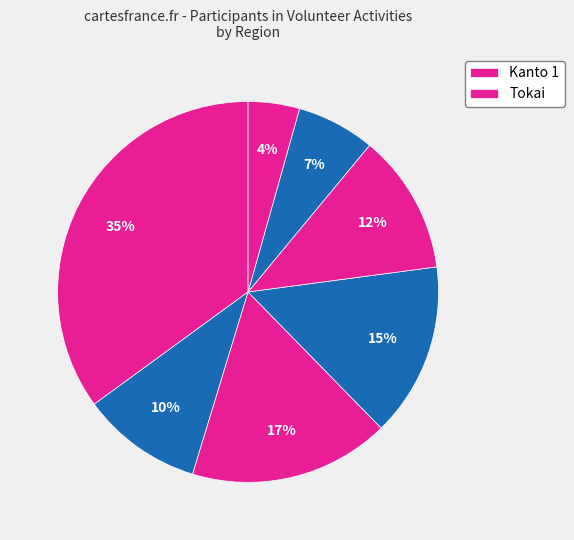

How many slices are in this pie chart?

7